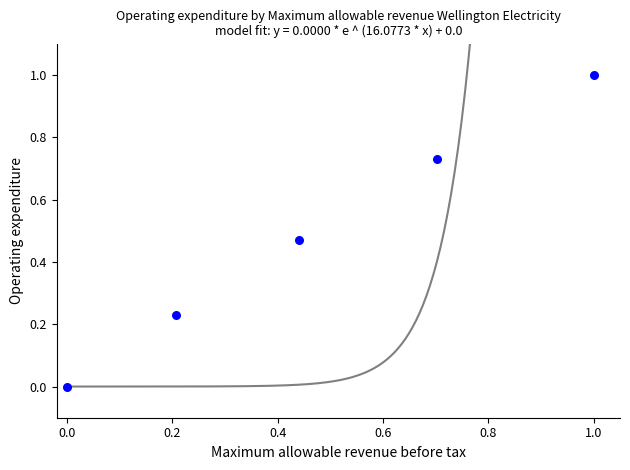

What is the range of X values (max minus min)?

1.0